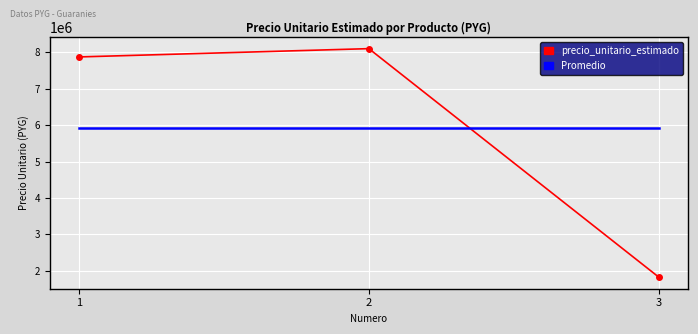

What is the total value across all series at 1?

13796666.7